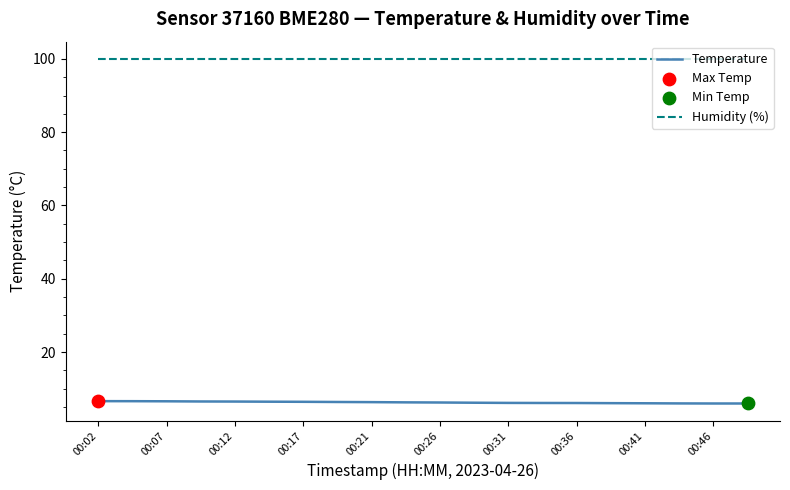

Which series has the largest total across all categories?

Humidity (%)